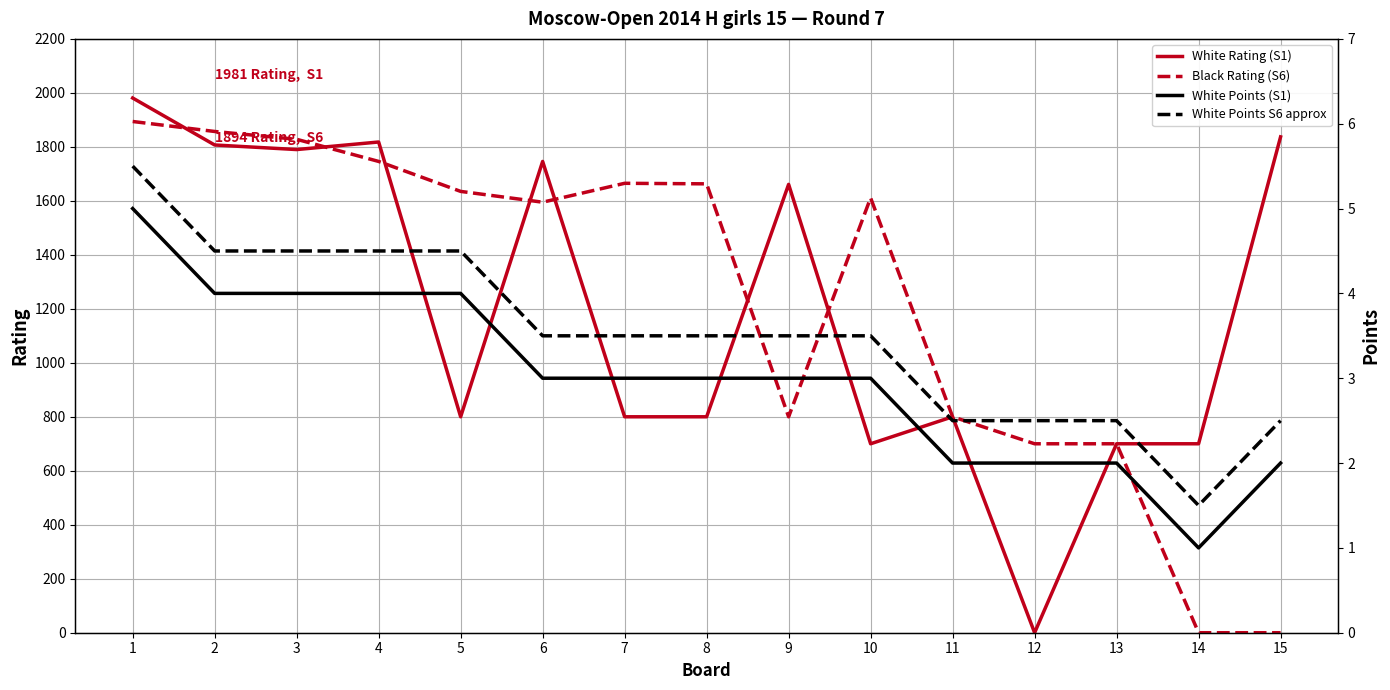

Reading right to left, extract all data points from this chart.

White Rating (S1): 15=1837.0	14=700.0	13=700.0	12=0.0	11=800.0	10=700.0	9=1661.0	8=800.0	7=800.0	6=1746.0	5=800.0	4=1818.0	3=1790.0	2=1807.0	1=1981.0
Black Rating (S6): 15=0.0	14=0.0	13=700.0	12=700.0	11=800.0	10=1611.0	9=800.0	8=1663.0	7=1665.0	6=1595.0	5=1635.0	4=1746.0	3=1828.0	2=1857.0	1=1894.0
White Points (S1): 15=2.0	14=1.0	13=2.0	12=2.0	11=2.0	10=3.0	9=3.0	8=3.0	7=3.0	6=3.0	5=4.0	4=4.0	3=4.0	2=4.0	1=5.0
White Points S6 approx: 15=2.5	14=1.5	13=2.5	12=2.5	11=2.5	10=3.5	9=3.5	8=3.5	7=3.5	6=3.5	5=4.5	4=4.5	3=4.5	2=4.5	1=5.5